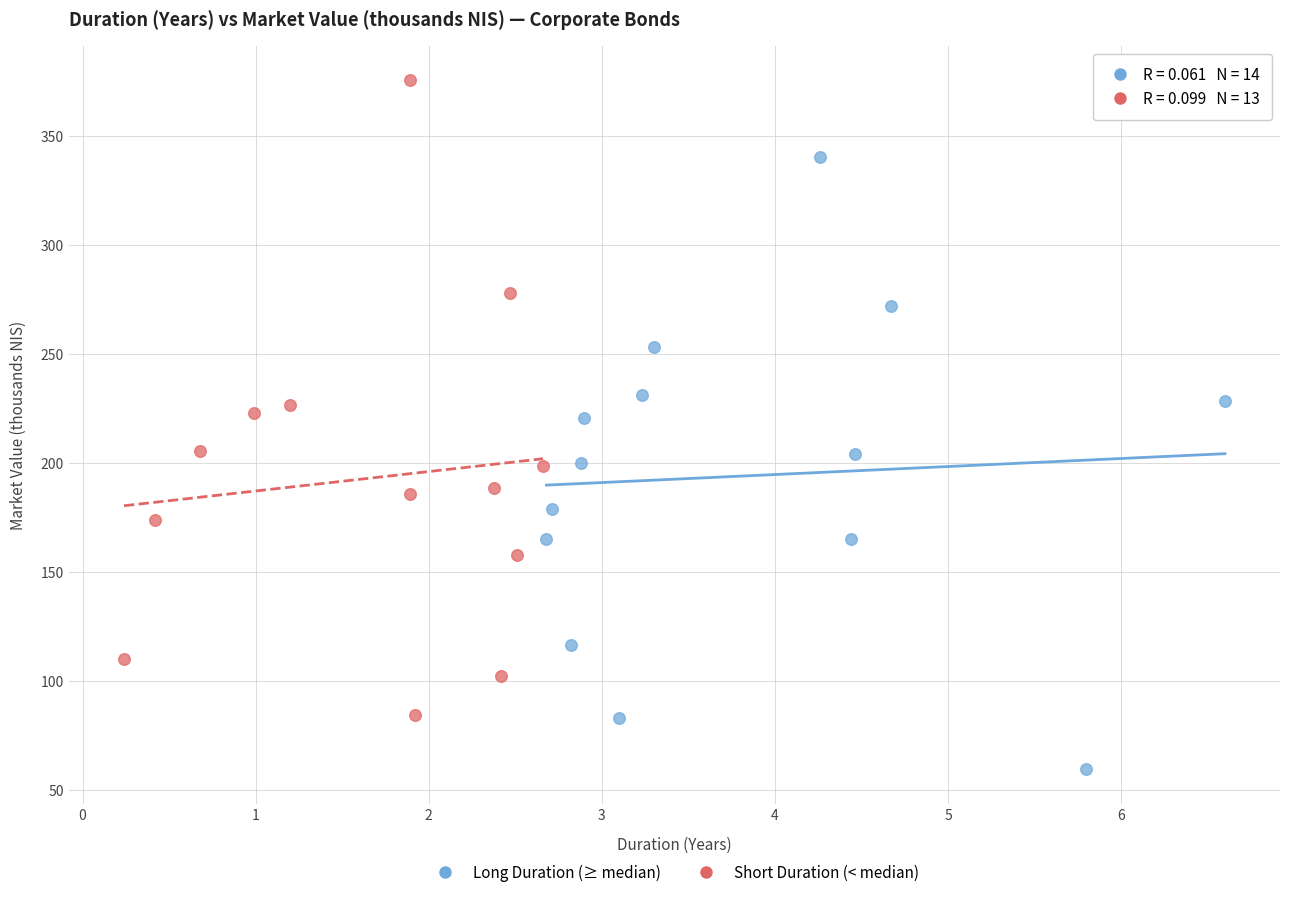

Which series contains the highest Y value?

Short Duration (< median)